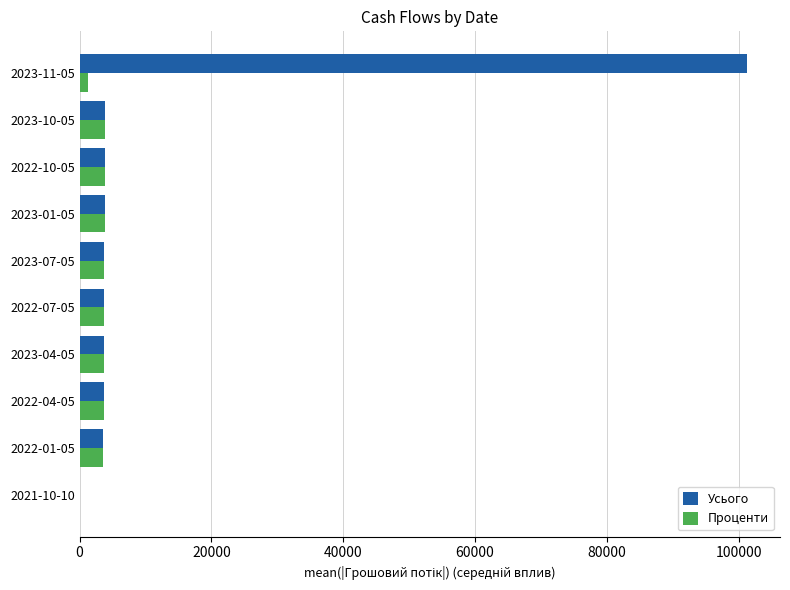

What is the sum of all Проценти values?

31068.5